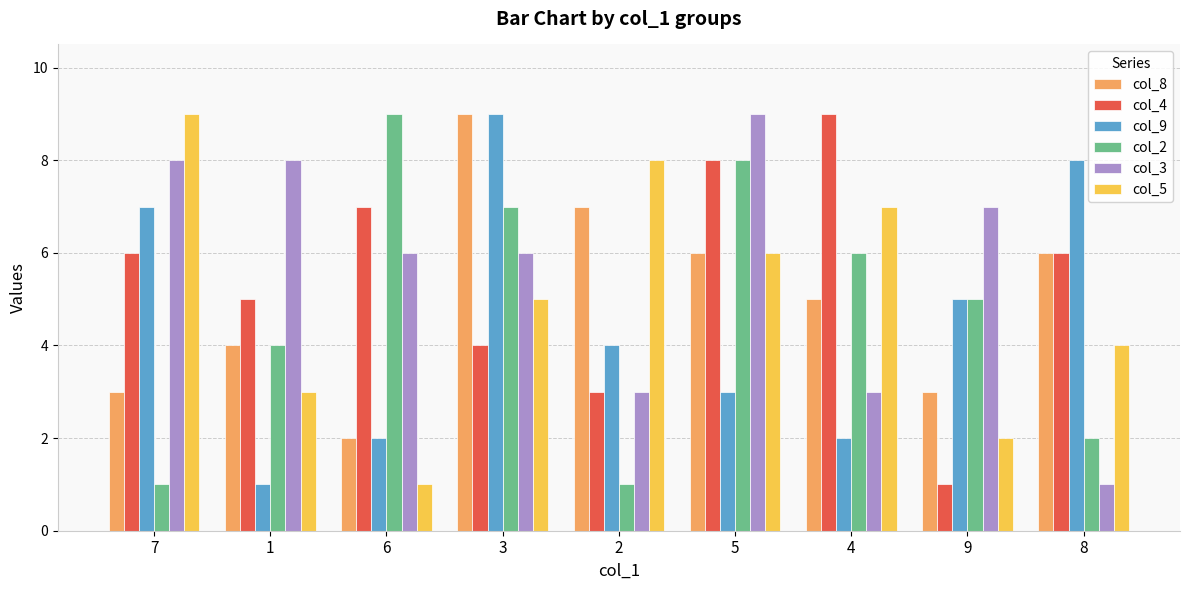

What is the difference between the second highest and second lowest values in the col_5 series?

6